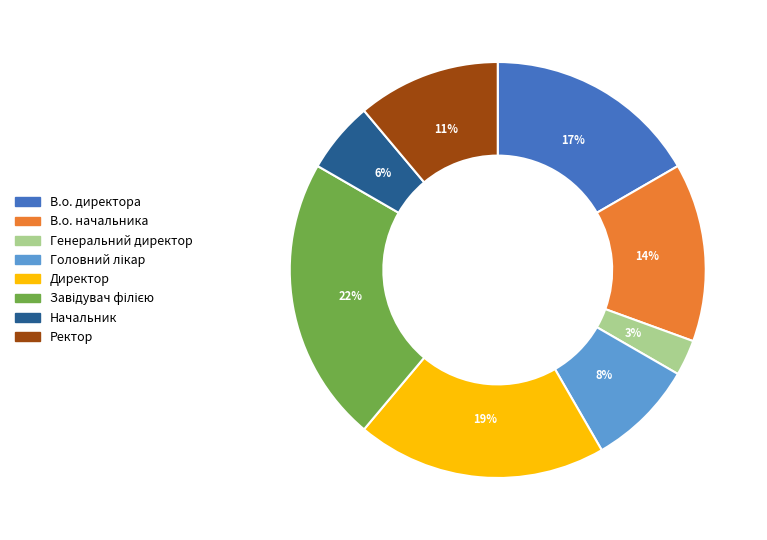

Is it true that Генеральний директор is 3% of the pie?

True